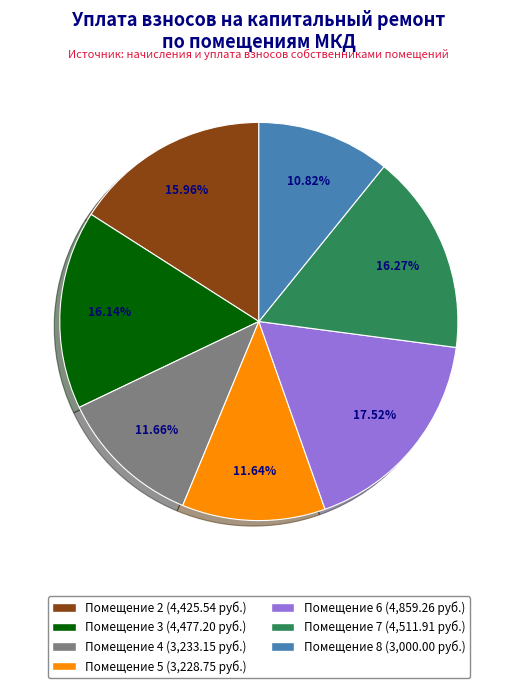

To the nearest percent, what is the difference between the largest and smallest slice percentages?

7%